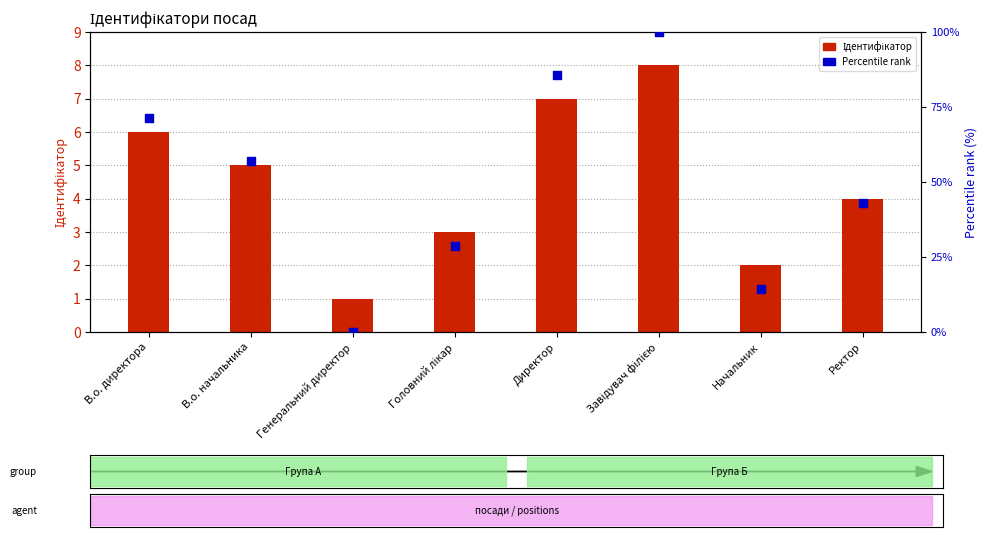

At which category is the sum across all series the highest?

Завідувач філією